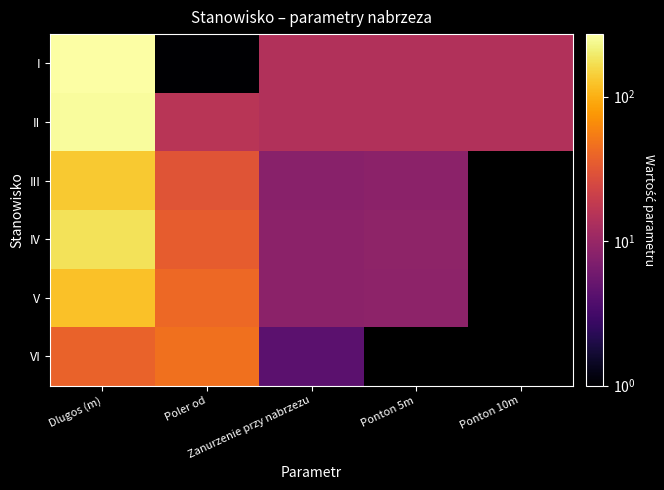

What is the total value across all series at Dlugos (m)?

996.0